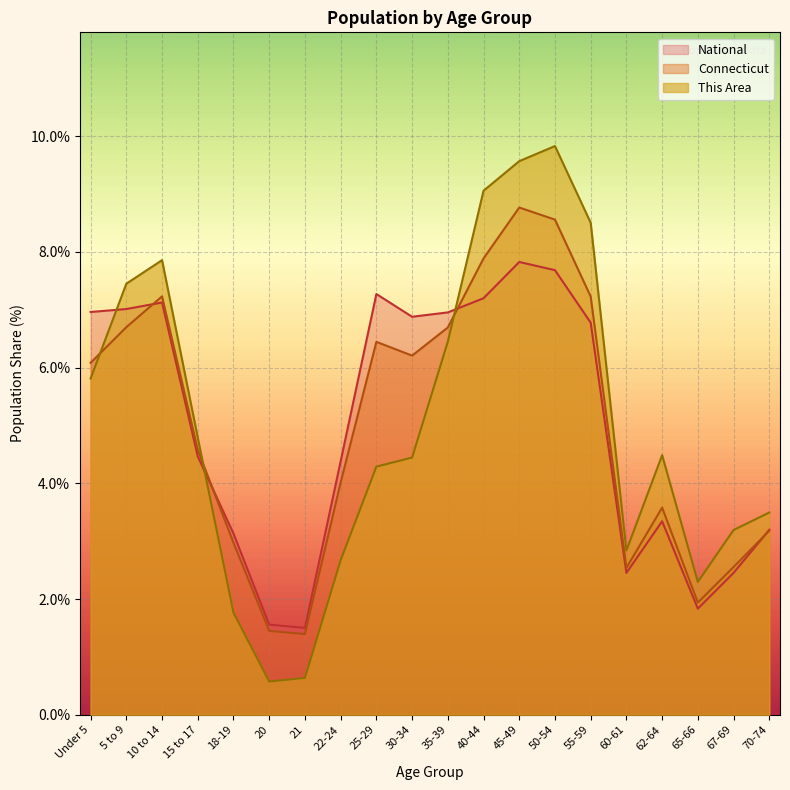

At which category is the sum across all series the highest?

45-49